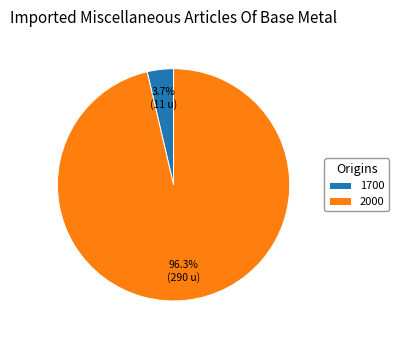

To the nearest percent, what percentage of the pie is 2000?

96%